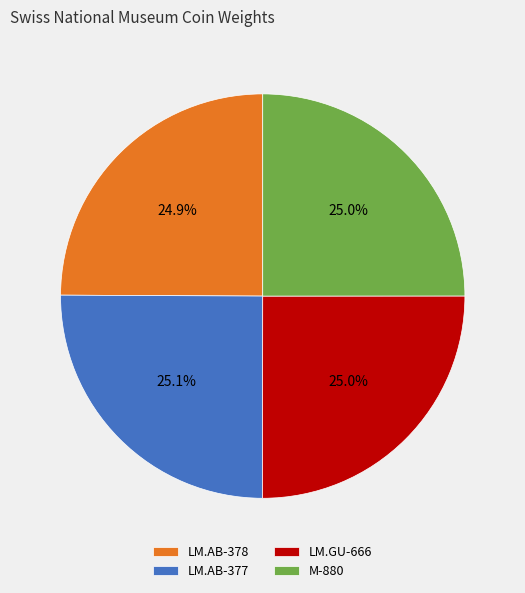

The LM.AB-378 slice represents 31% of the pie. True or false?

False